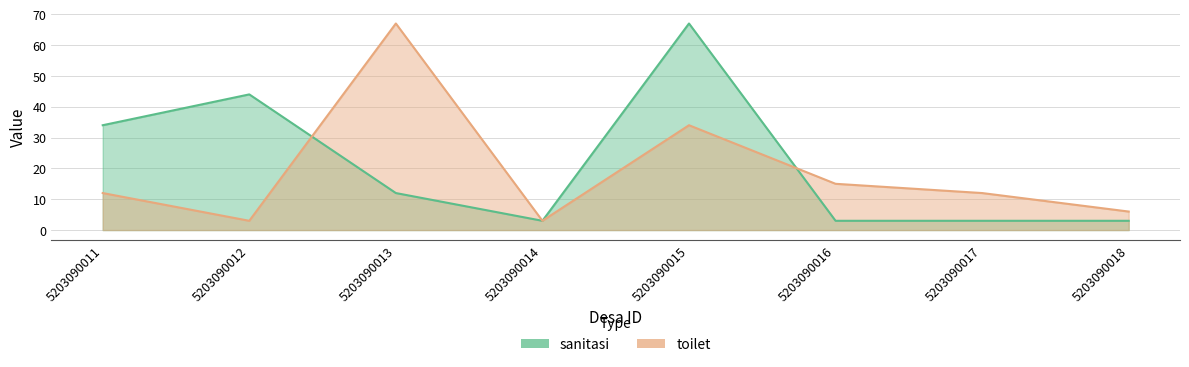

Rank the series by their average value, from highest to lowest.

sanitasi, toilet